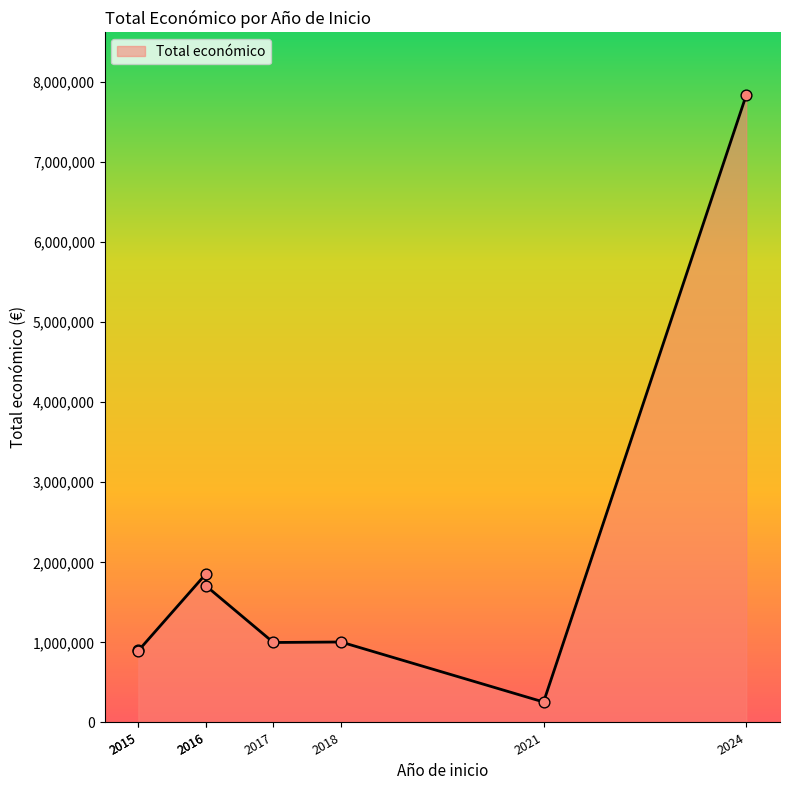

What is the change in value from 2016 to 2016?

-147701